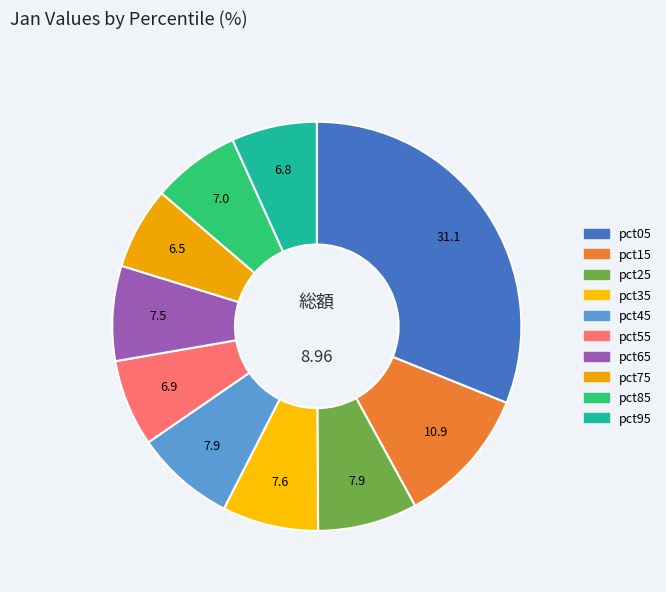

True or false: pct75 accounts for 6% of the total.

True